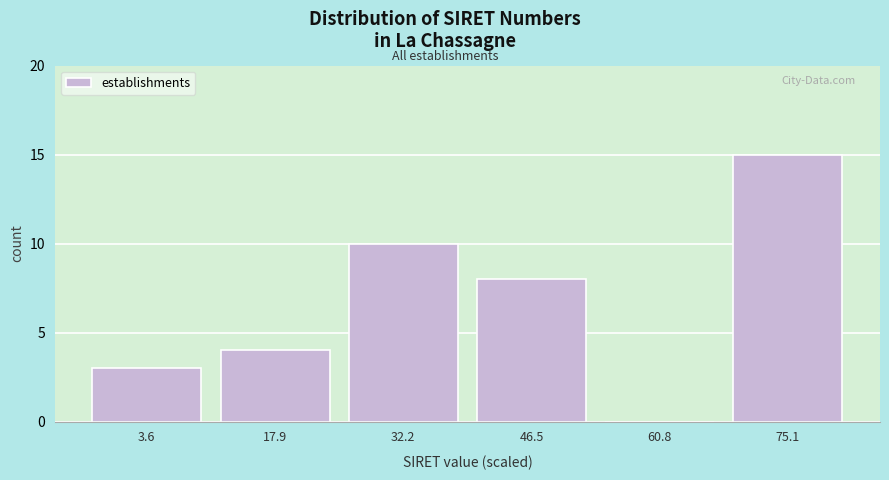

Reading right to left, extract all data points from this chart.

75.1=15	60.8=0	46.5=8	32.2=10	17.9=4	3.6=3